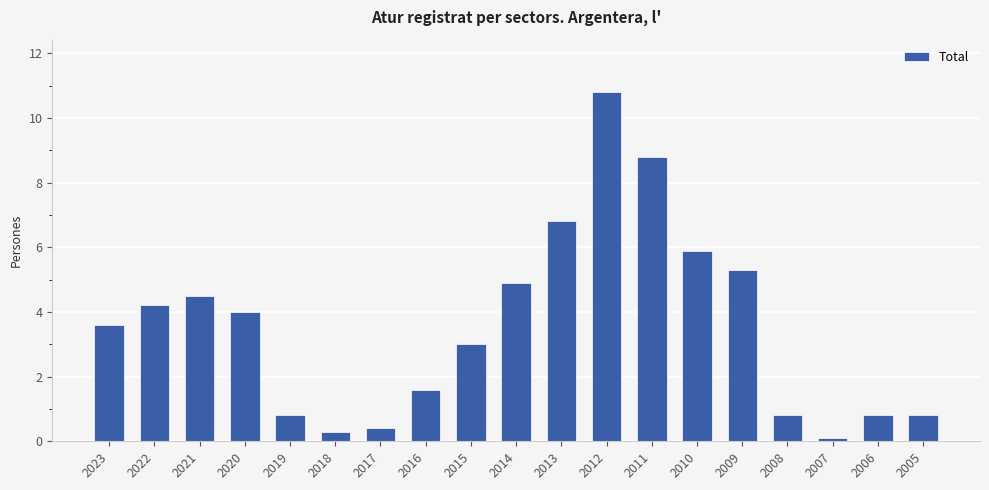

At which category does the chart reach its peak across all series?

2012